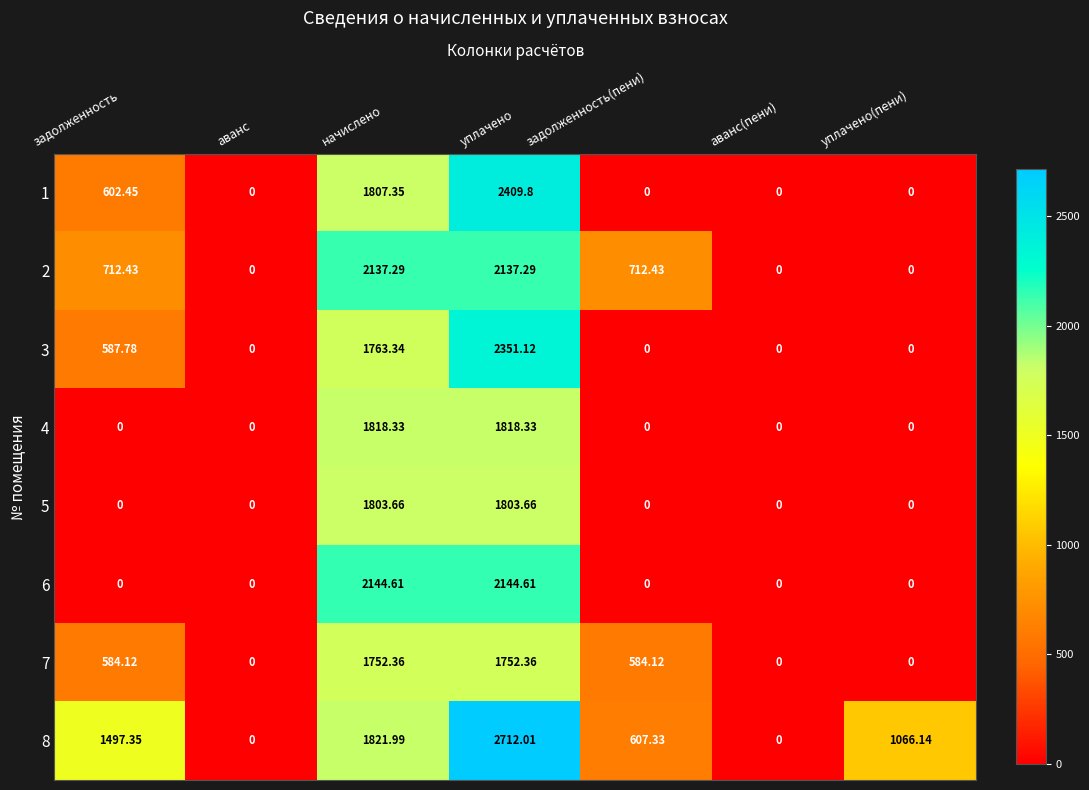

Which series has the largest total across all categories?

8